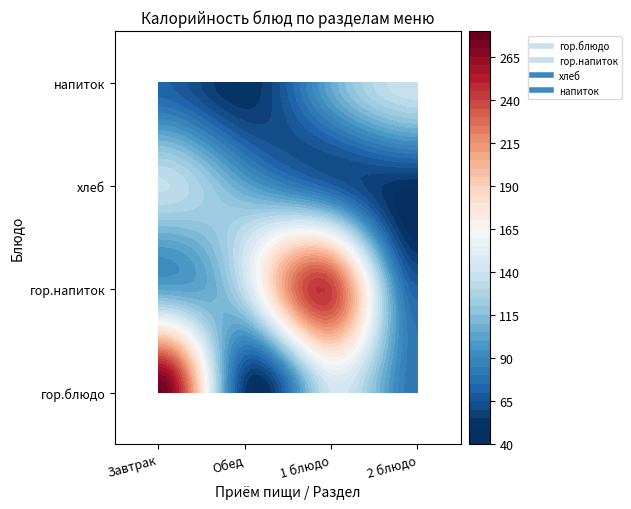

Is it true that Каша молочная пшенная с маслом equals 86 at 2?

False